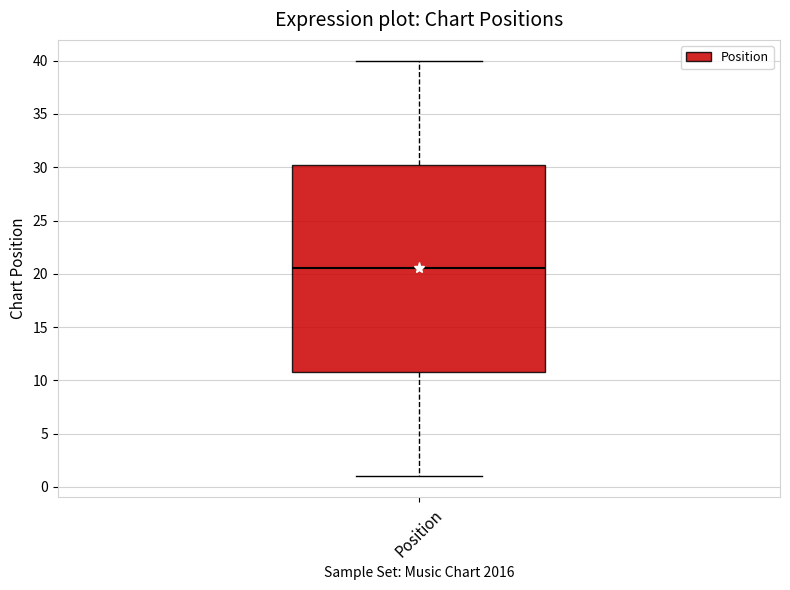

Transcribe this box plot: give where the median line is, the range the box spans, and where the two whiskers end, as read against the y-axis. The values are not printed on the chart, so give them approximately, as read against the axis.

median 20.5, box 11.0 to 30.5, whiskers 1.0 to 40.0